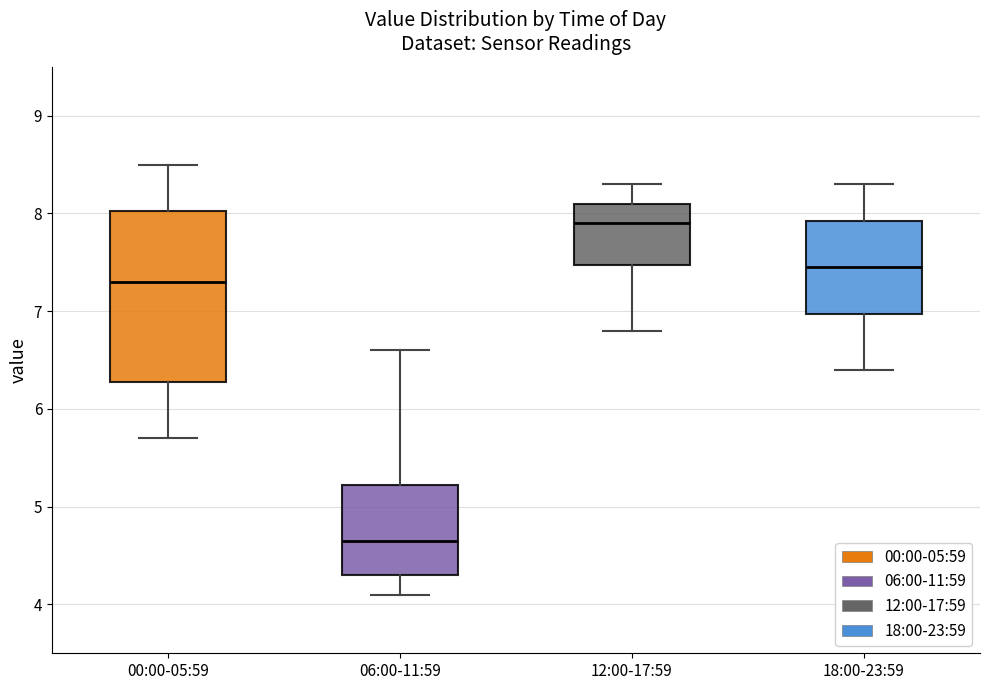

Reading left to right, read every box against the y-axis: the position of its median line, the range the box covers, and the ends of its whiskers. The values are not printed on the chart, so give them approximately, as read against the axis.

00:00-05:59: median 7.3, box 6.3 to 8.0, whiskers 5.7 to 8.5
06:00-11:59: median 4.7, box 4.3 to 5.2, whiskers 4.1 to 6.6
12:00-17:59: median 7.9, box 7.5 to 8.1, whiskers 6.8 to 8.3
18:00-23:59: median 7.5, box 7.0 to 7.9, whiskers 6.4 to 8.3